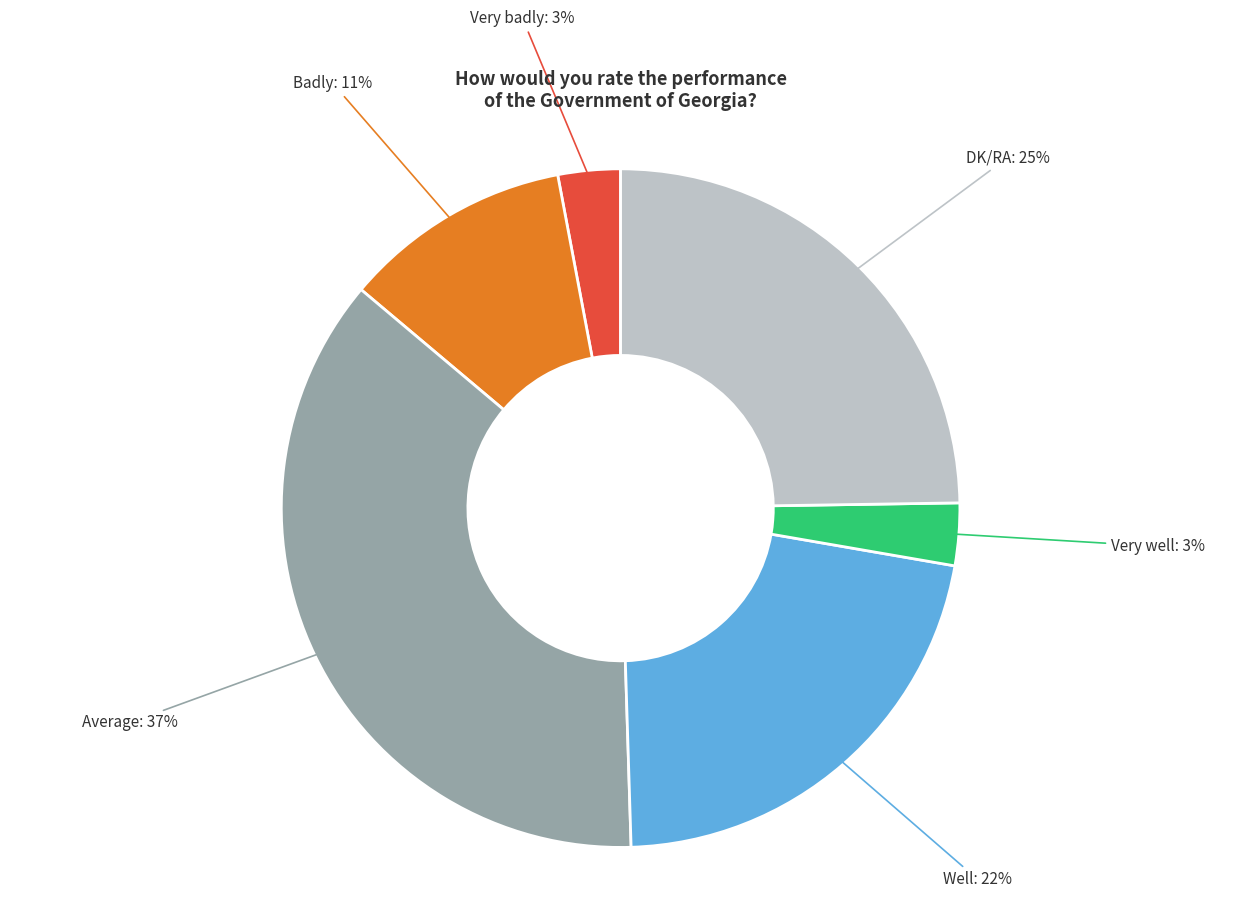

Count the number of slices in the pie.

6